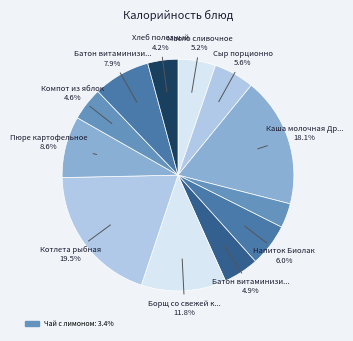

Rank the categories by value from highest to lowest.

Котлета рыбная, Каша молочная Дружба с маслом, Борщ со свежей капустой, Пюре картофельное, Батон витаминизированный (хлеб бел.), Напиток Биолак, Сыр порционно, Масло сливочное, Батон витаминизированный, Компот из яблок, Хлеб полезный, Чай с лимоном